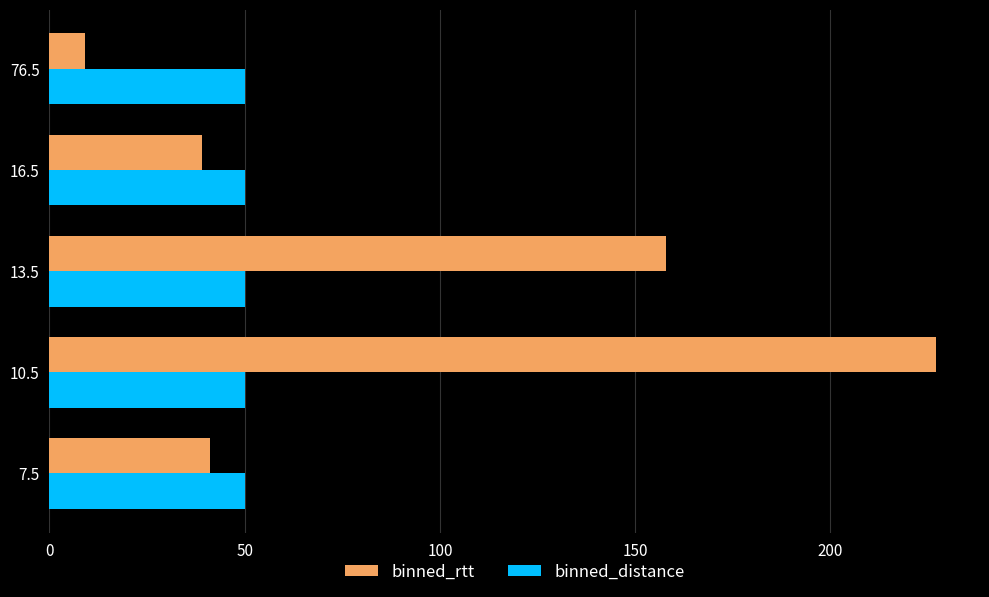

The value of binned_distance at 10.5 is 87. True or false?

False